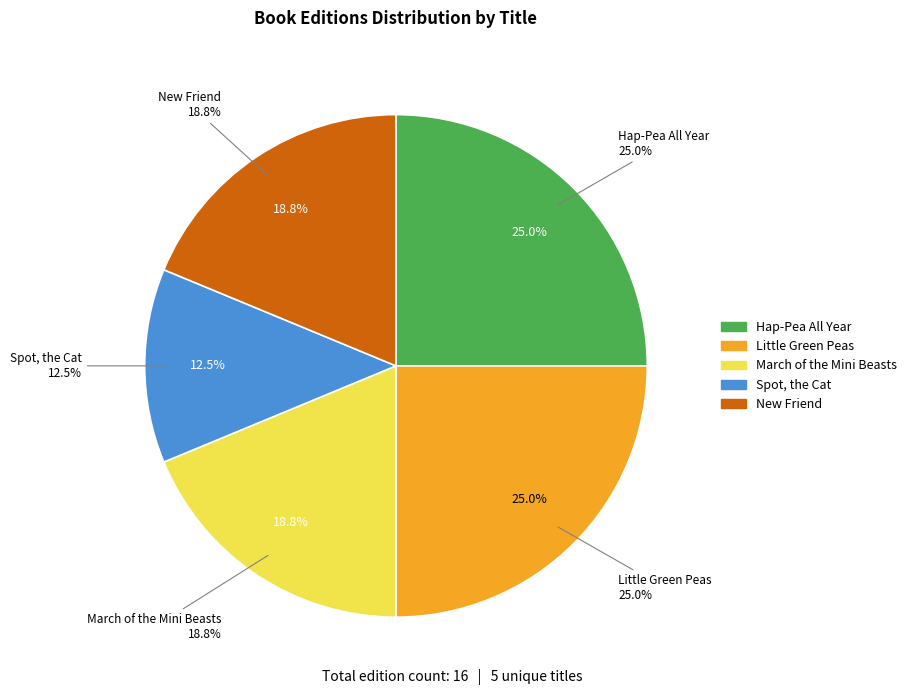

Count the number of slices in the pie.

5